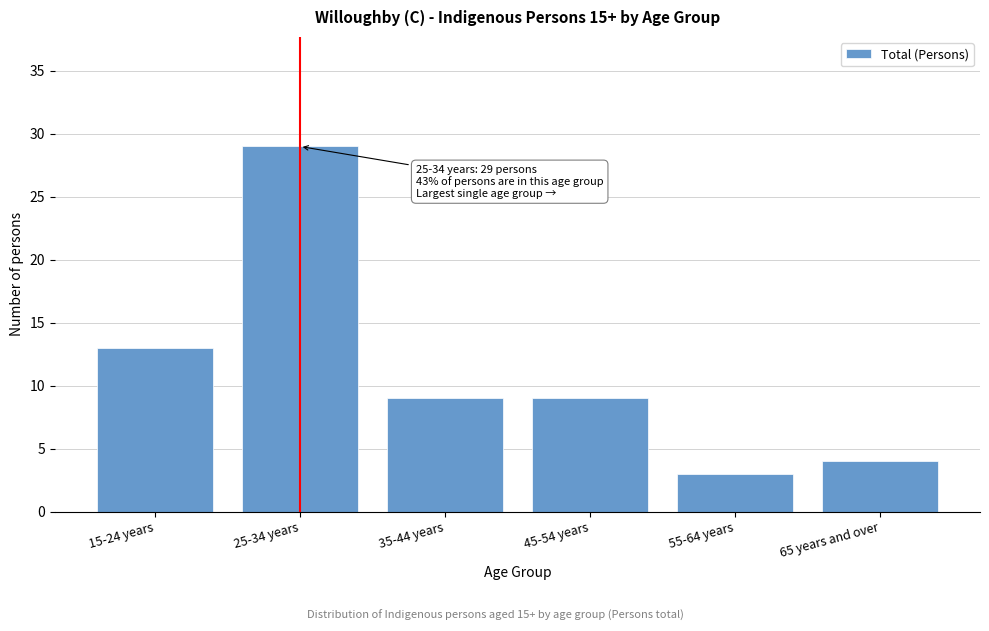

Reading left to right, list all the values displayed in this chart.

13	29	9	9	3	4